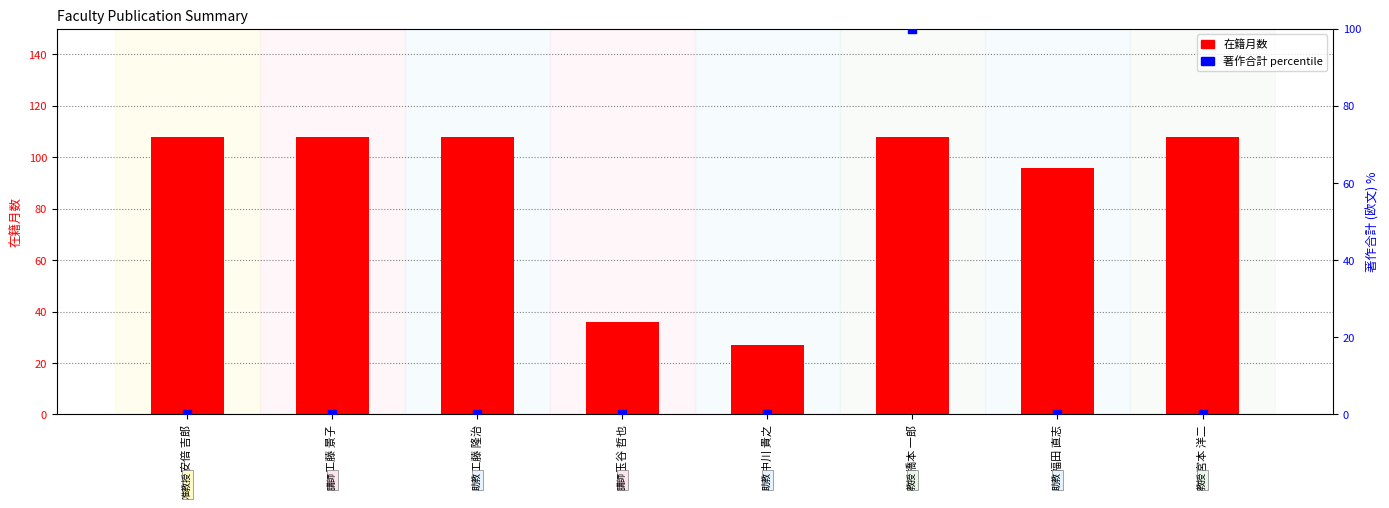

Is the value of 在籍月数 at 玉谷 哲也 greater than the value of 著作合計 percentile at 工藤 隆治?

Yes